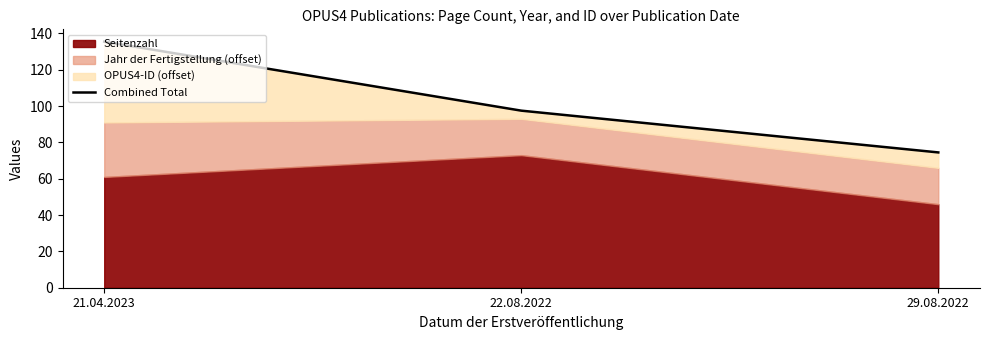

List the labels in order of value, smallest first.

29.08.2022, 22.08.2022, 21.04.2023